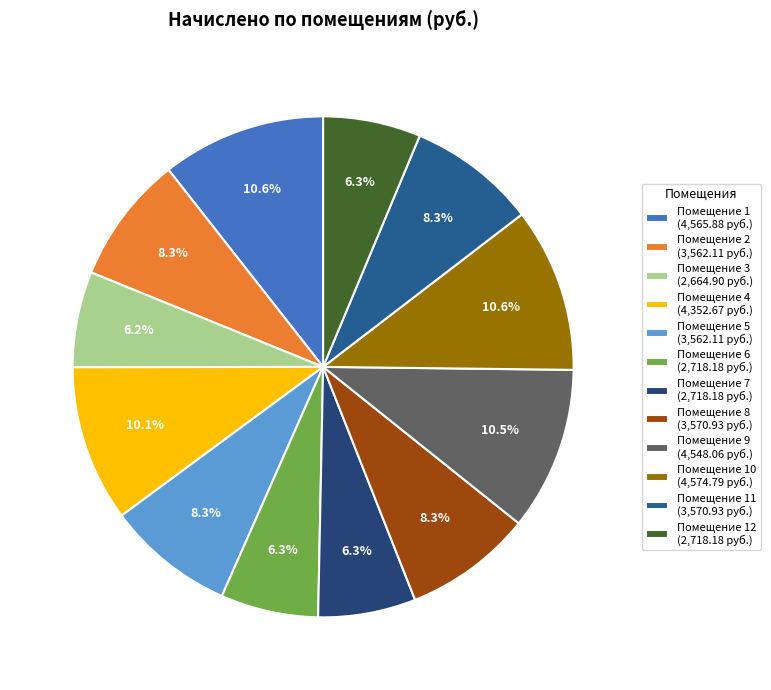

How many segments does this pie chart have?

12